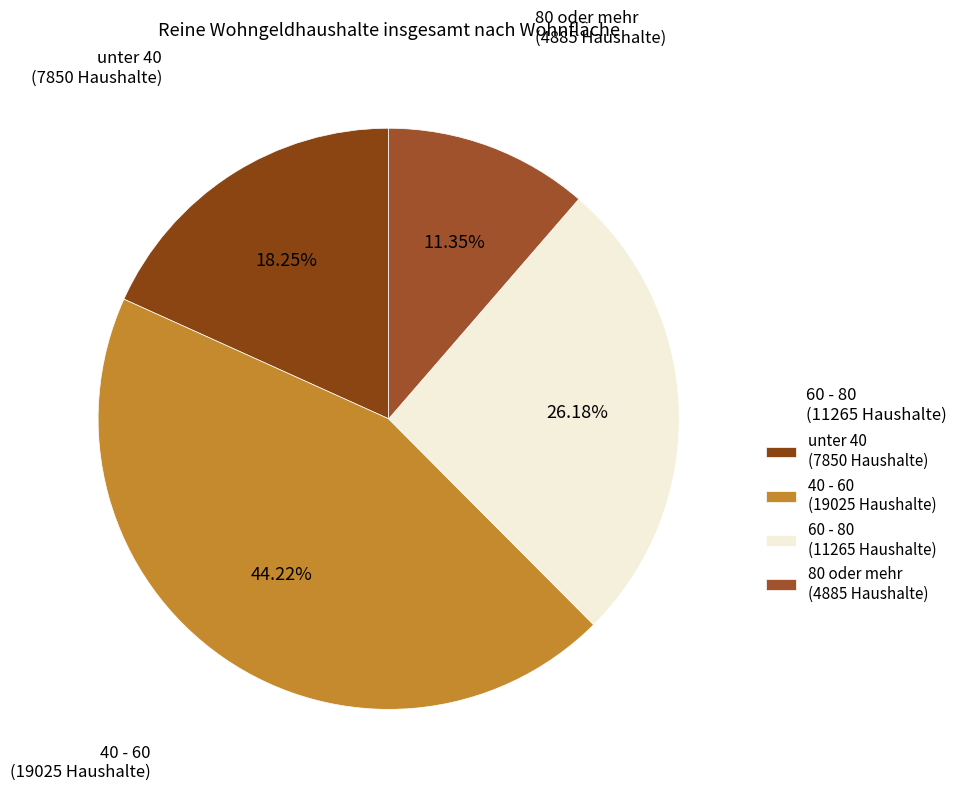

Which slice is the largest?

40 - 60